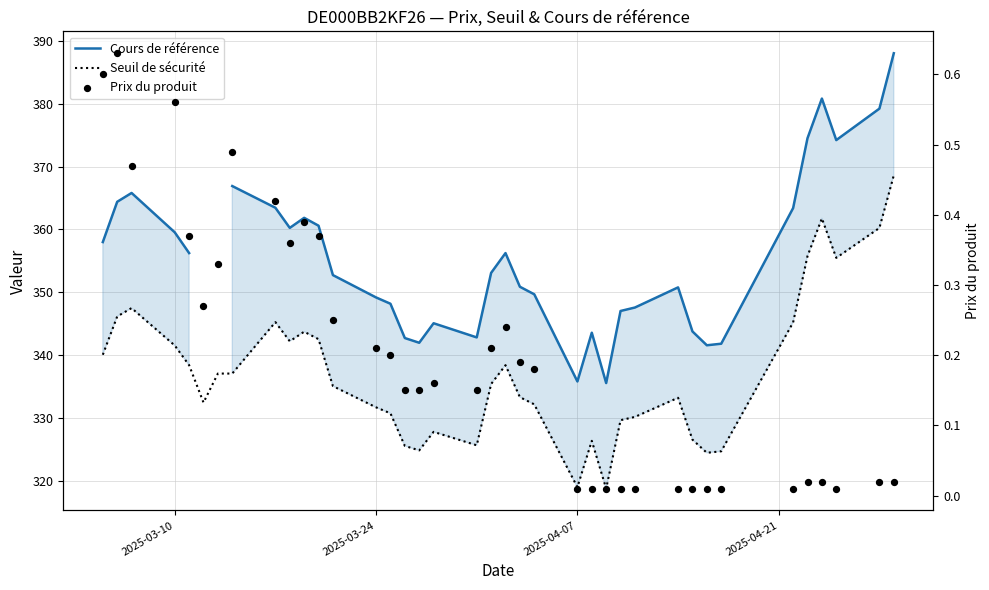

Is the value of Cours de référence at 15 greater than the value of Seuil de sécurité at 30?

Yes